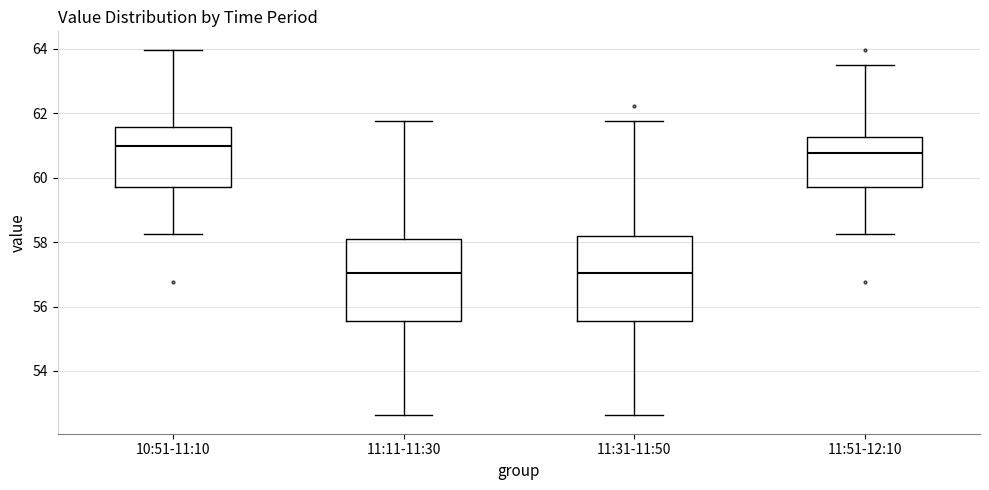

Reading left to right, read every box against the y-axis: the position of its median line, the range the box covers, and the ends of its whiskers. The values are not printed on the chart, so give them approximately, as read against the axis.

10:51-11:10: median 61.0, box 59.8 to 61.6, whiskers 58.2 to 64.0
11:11-11:30: median 57.0, box 55.6 to 58.0, whiskers 52.6 to 61.8
11:31-11:50: median 57.0, box 55.6 to 58.2, whiskers 52.6 to 61.8
11:51-12:10: median 60.8, box 59.8 to 61.2, whiskers 58.2 to 63.6